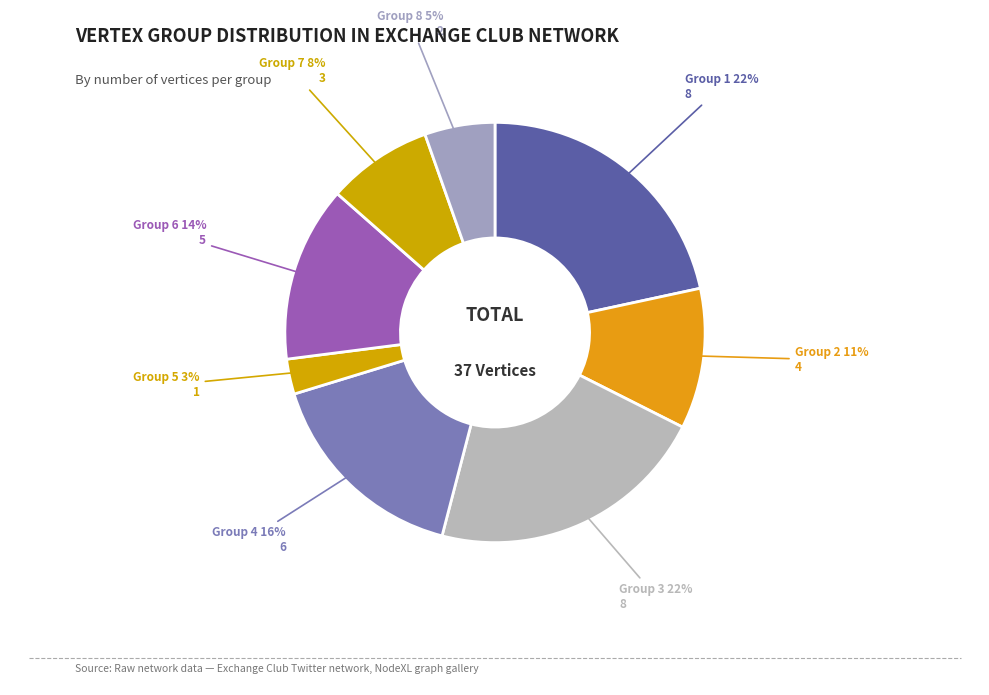

Does Group 6 account for over 50% of the chart?

No